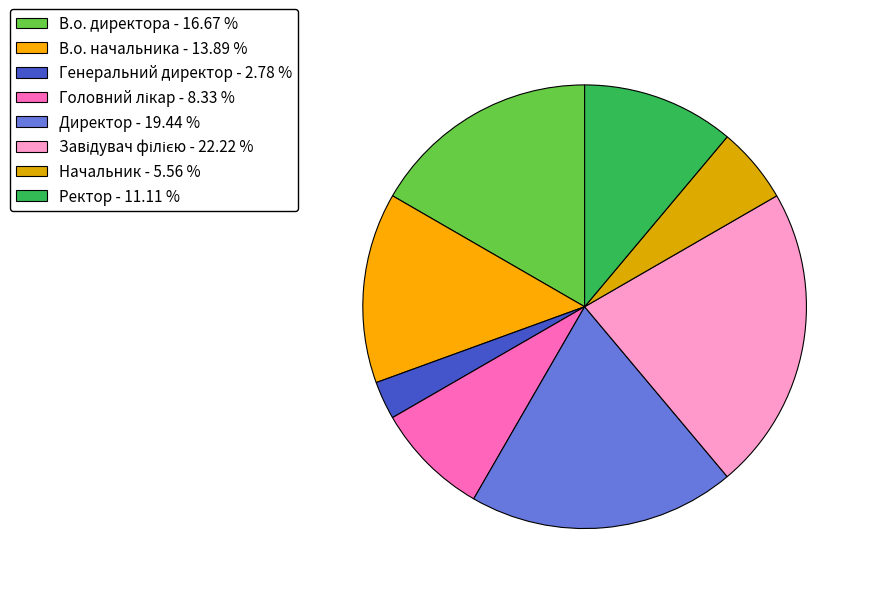

What is the smallest slice in the pie chart?

Генеральний директор